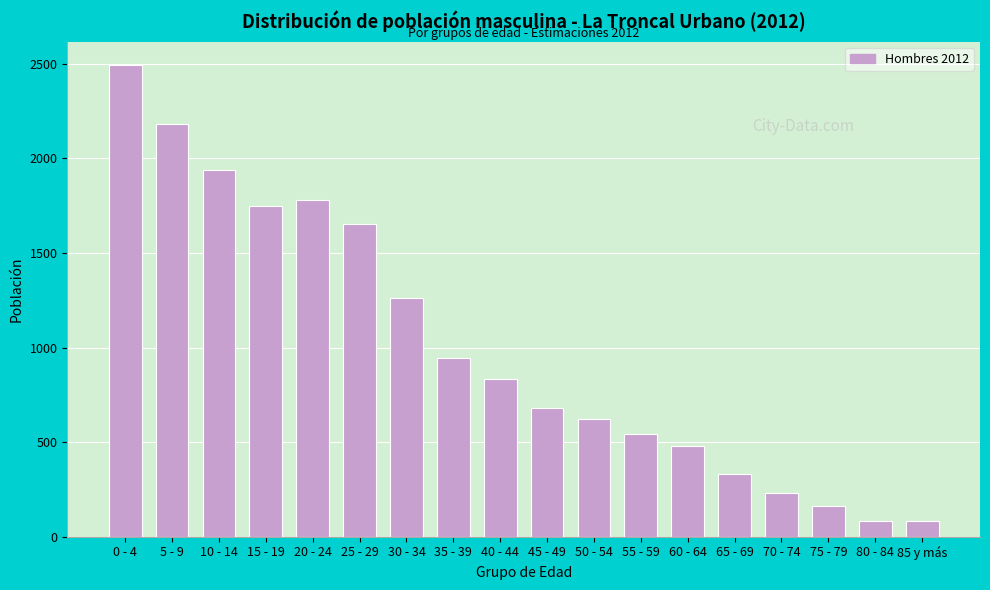

Reading left to right, extract all data points from this chart.

2493	2180	1937	1751	1782	1655	1260	946	835	682	620	545	479	330	230	161	85	85